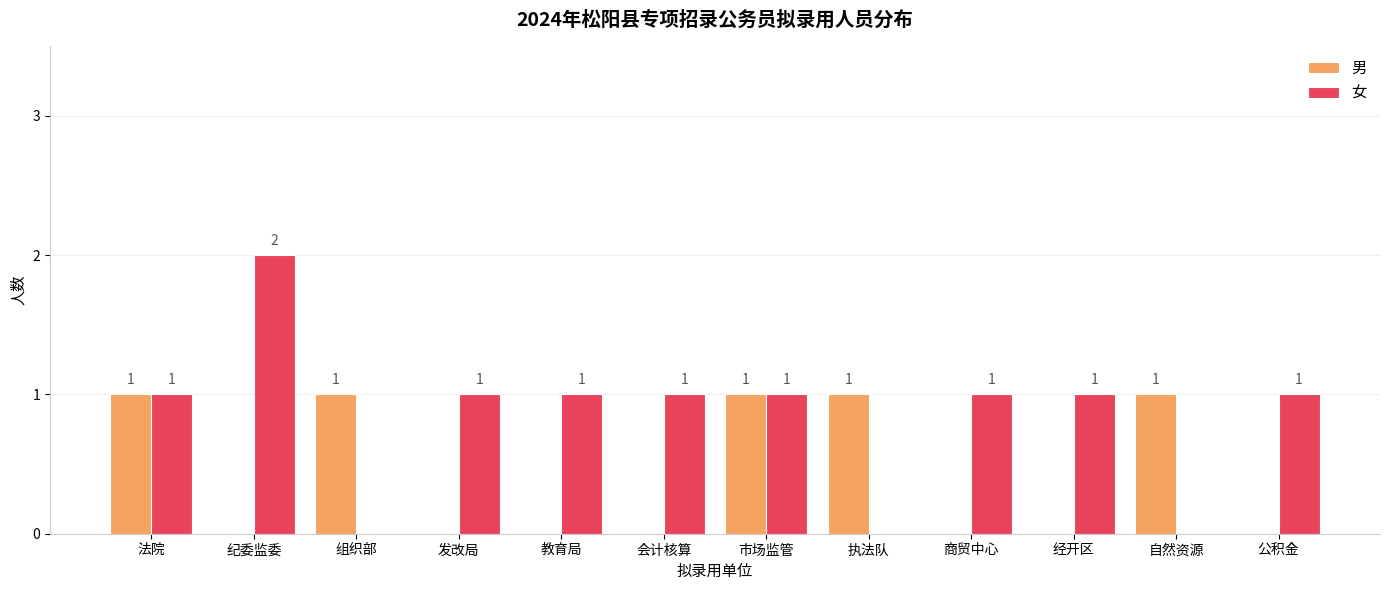

Which series has the largest total across all categories?

女